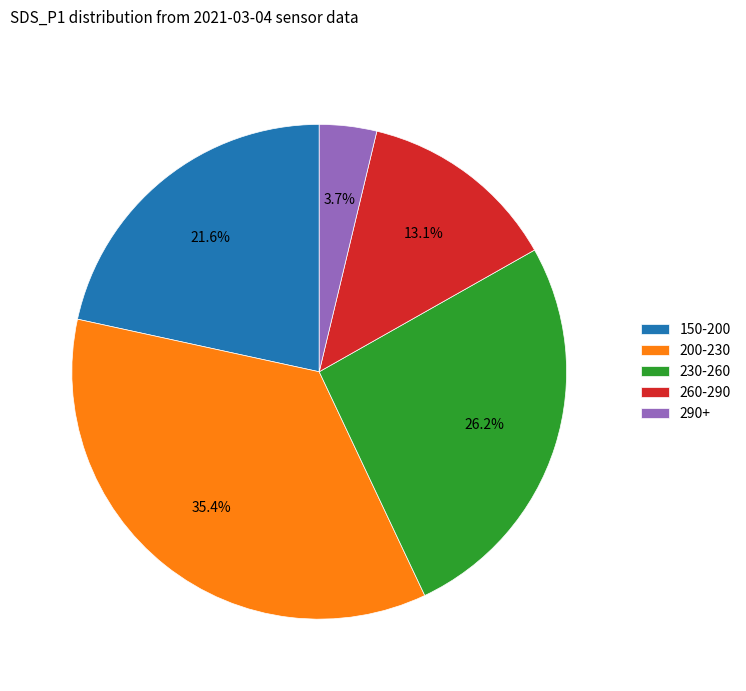

What percentage do 150-200 and 260-290 together represent?

34.7%